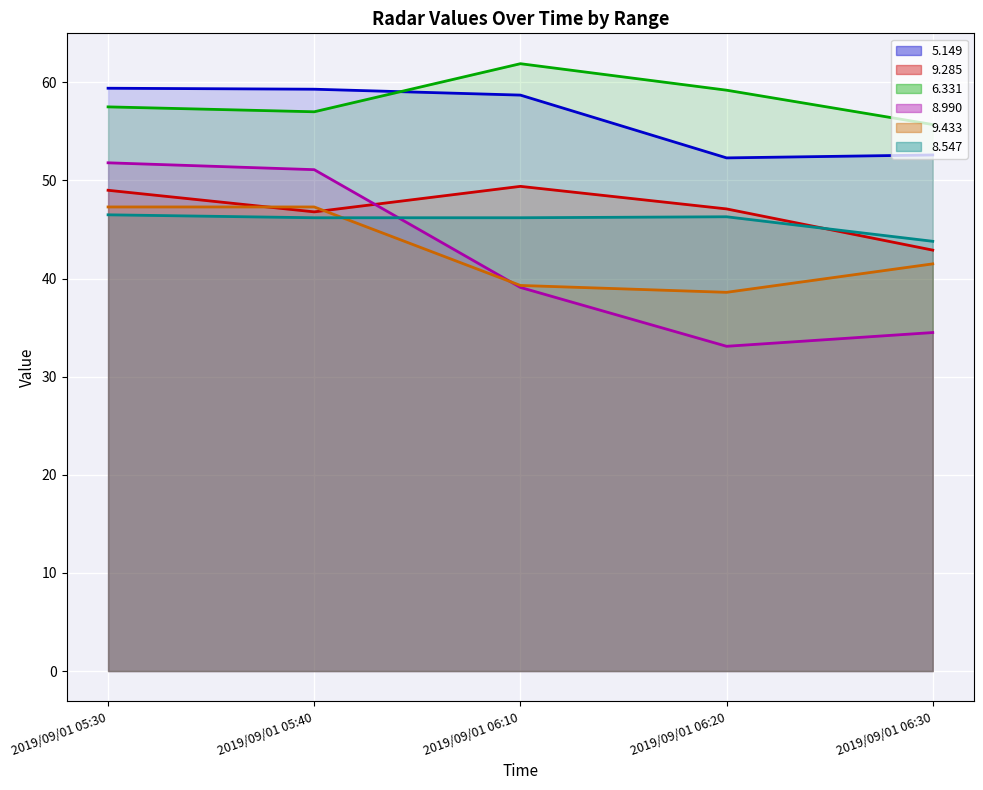

At which label does 9.433 reach its minimum?

2019/09/01 06:20